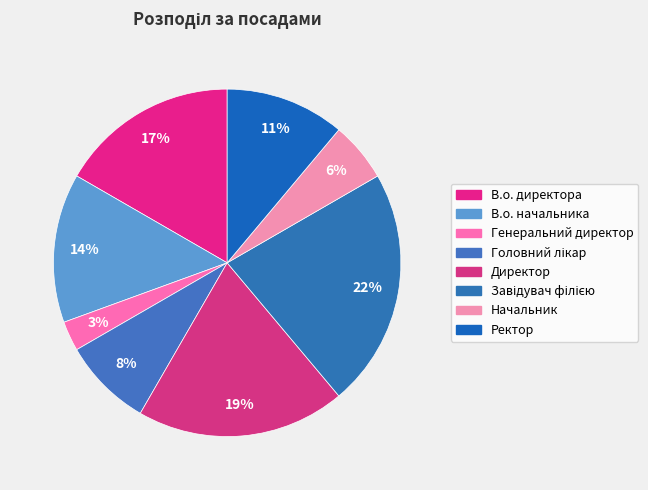

What percentage is the В.о. директора slice, to the nearest percent?

17%